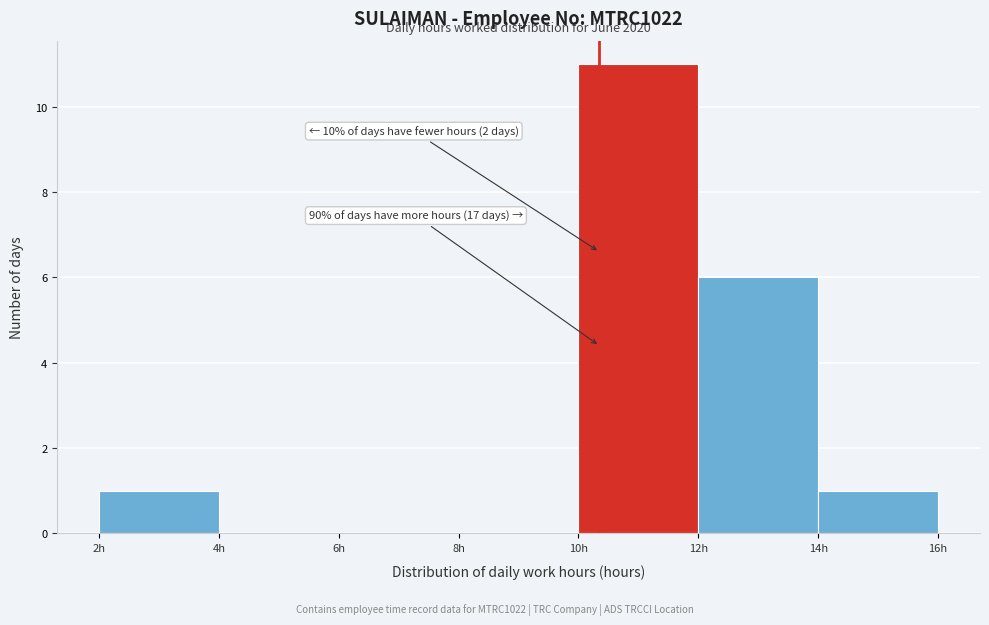

Which range on the x-axis has the tallest bar?

10 to 12